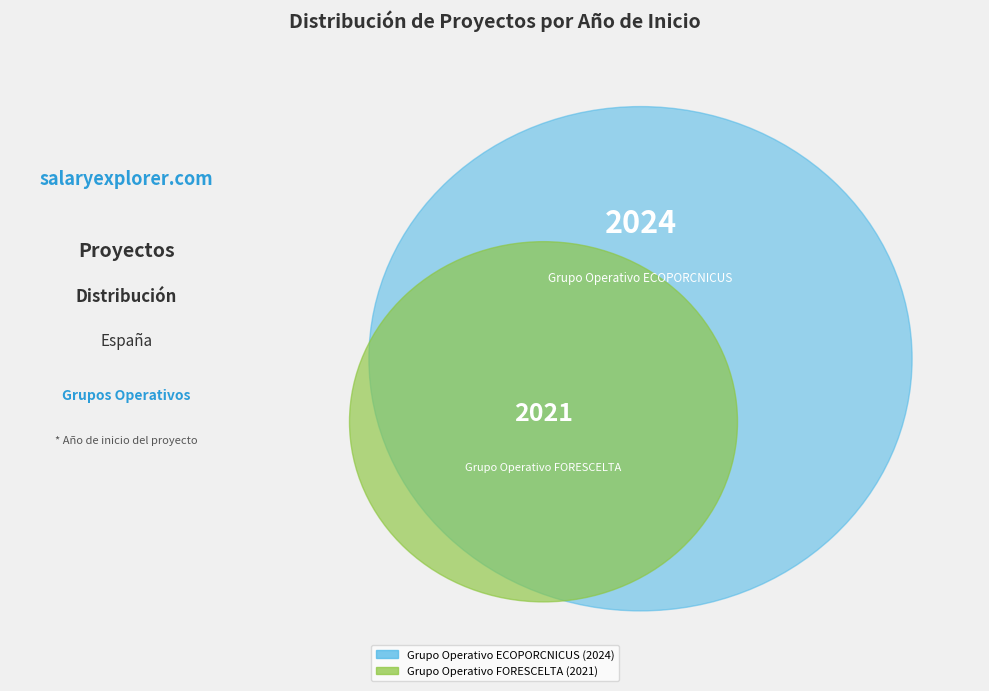

Which slice is the smallest?

Grupo Operativo FORESCELTA